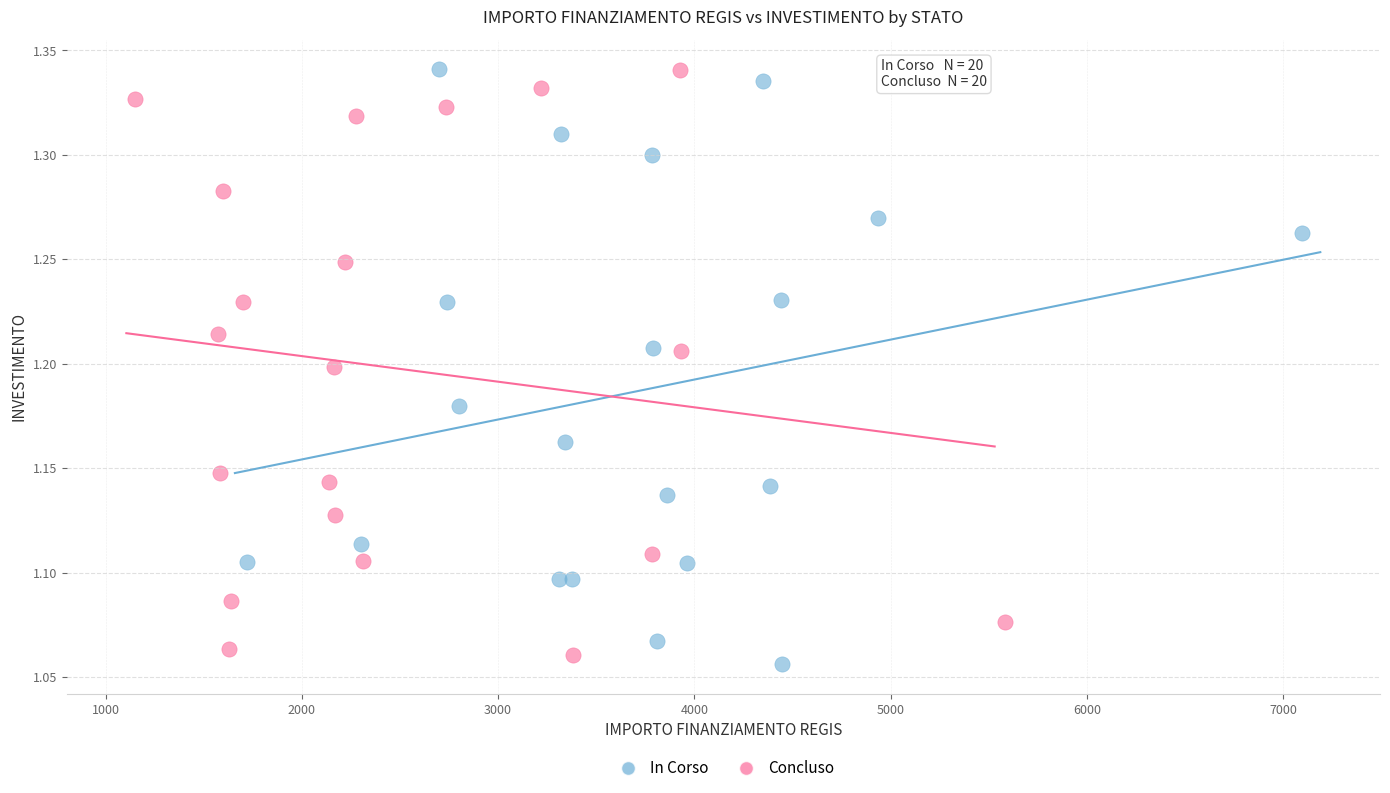

What are all the series names shown in the legend?

In Corso, Concluso